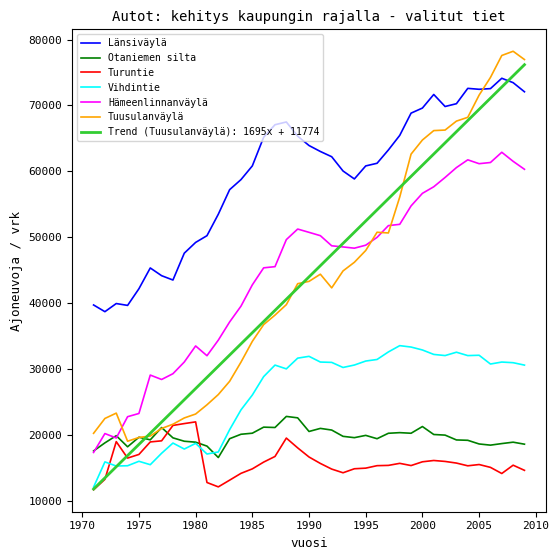

What is the difference between the maximum and minimum values in the Vihdintie series?

21472.0